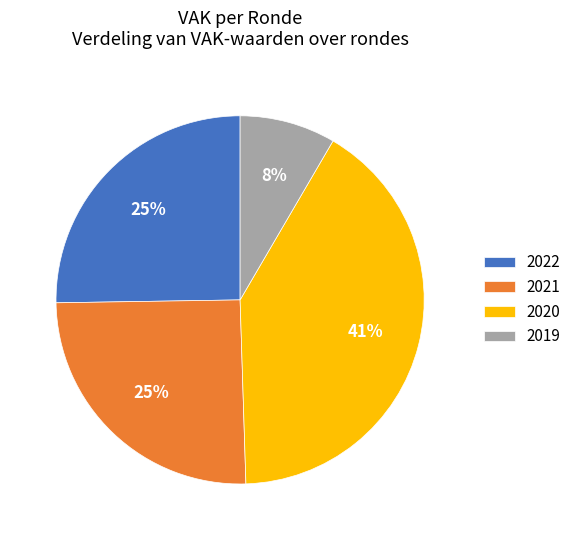

Does 2019 account for over 50% of the chart?

No